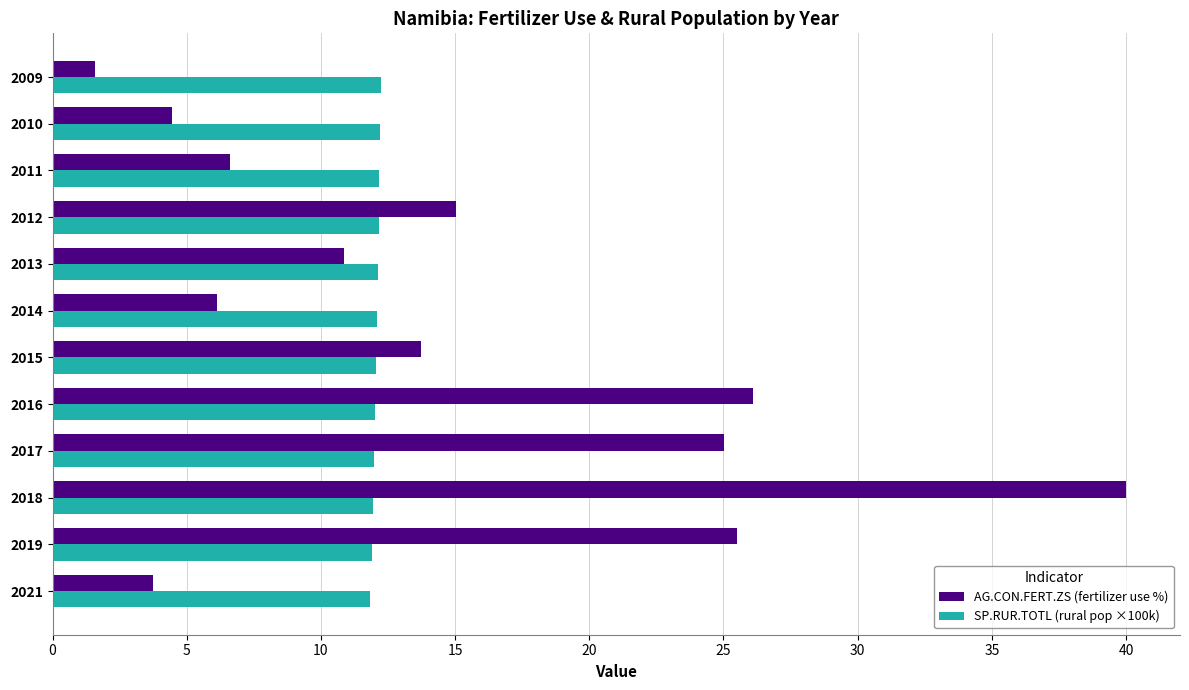

What value does the AG.CON.FERT.ZS (fertilizer use %) series have at 2015?

13.7